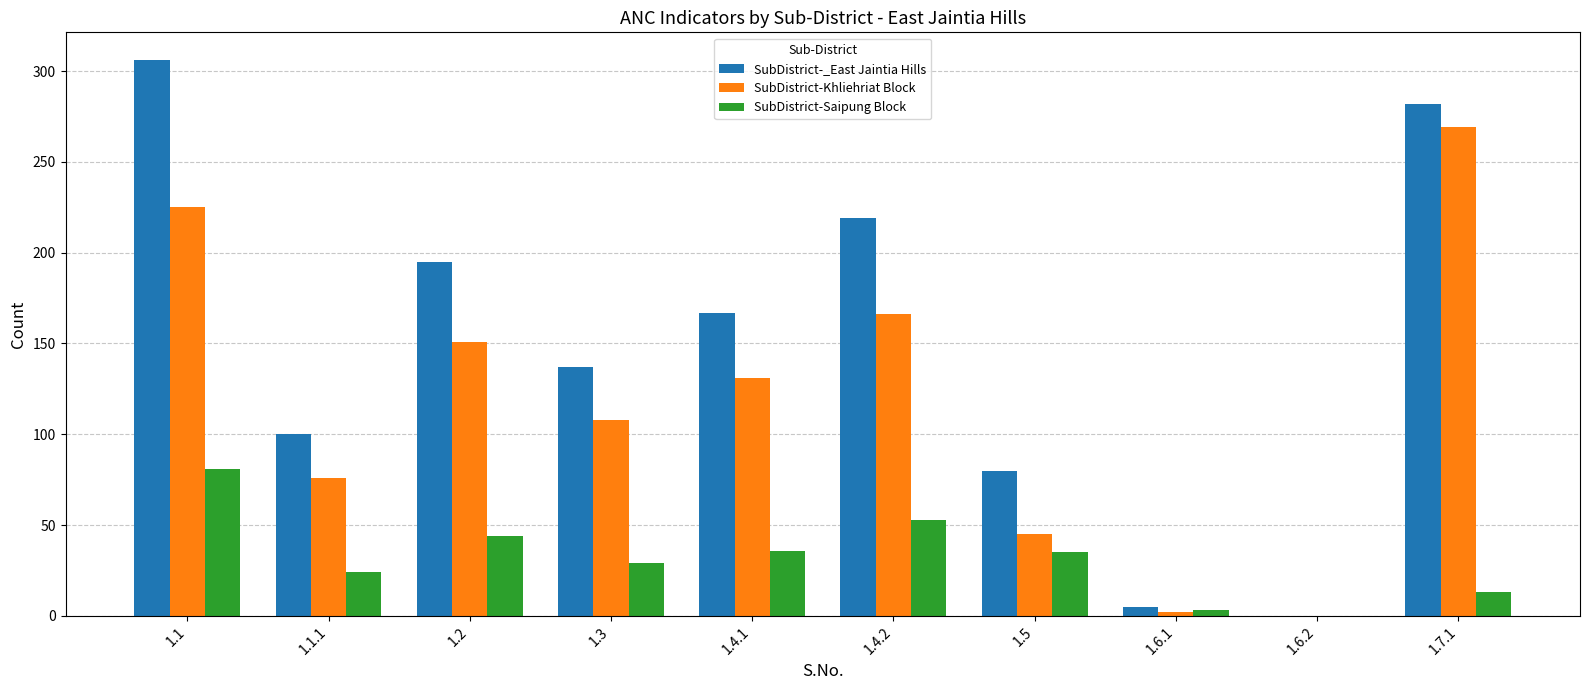

What are all the series names shown in the legend?

SubDistrict-_East Jaintia Hills, SubDistrict-Khliehriat Block, SubDistrict-Saipung Block